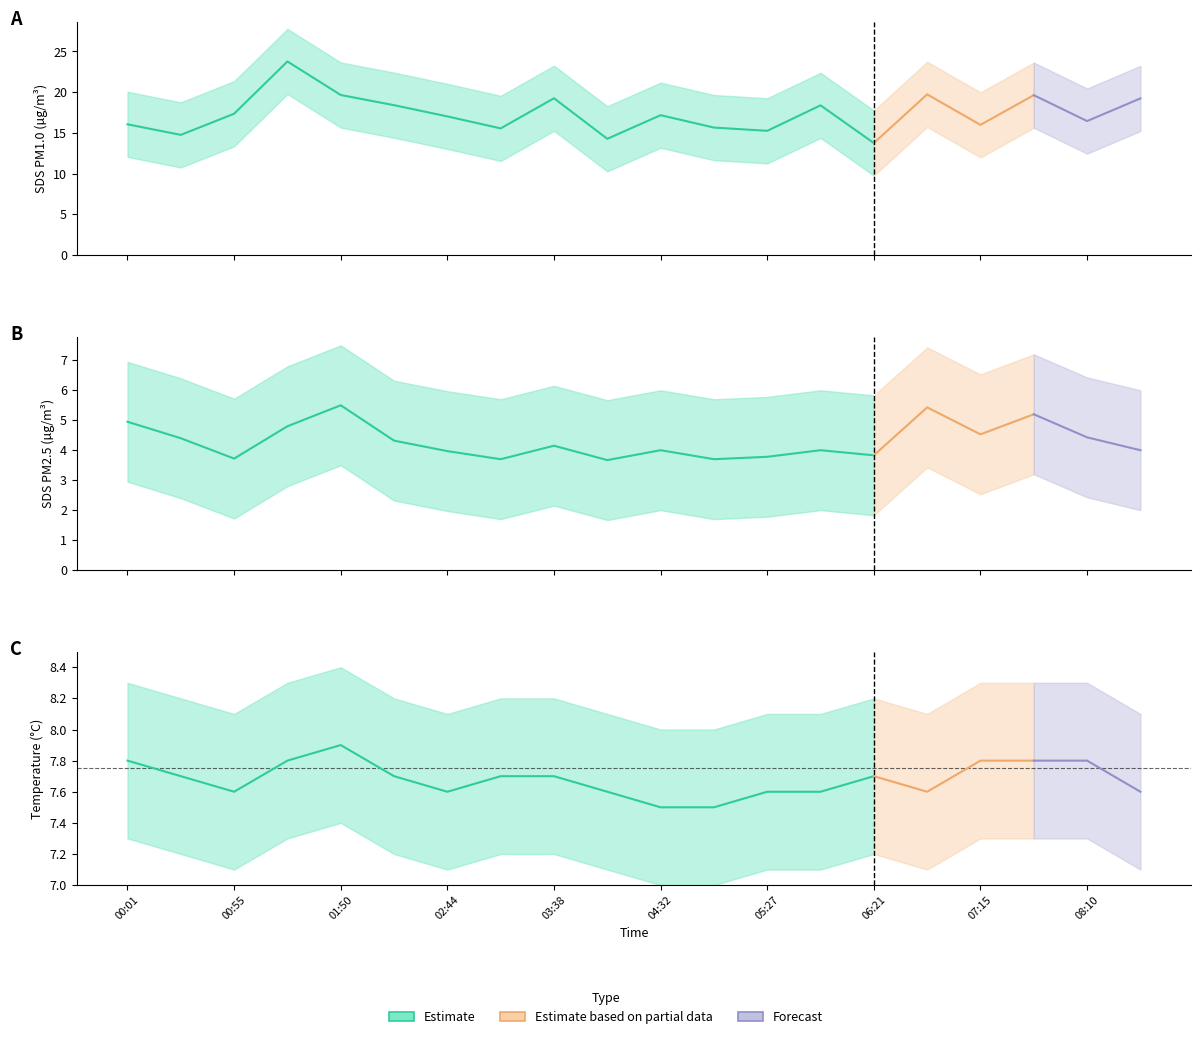

The value of SDS_P1 at 04:05 is 14.3. True or false?

True